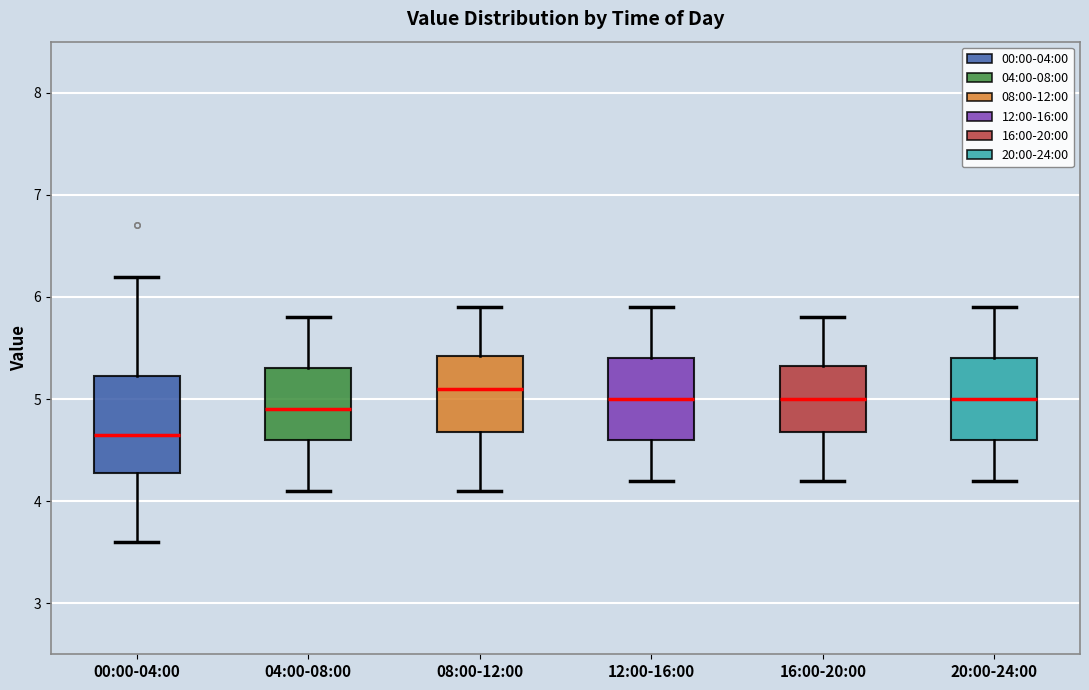

Reading left to right, read every box against the y-axis: the position of its median line, the range the box covers, and the ends of its whiskers. The values are not printed on the chart, so give them approximately, as read against the axis.

00:00-04:00: median 4.7, box 4.3 to 5.2, whiskers 3.6 to 6.2
04:00-08:00: median 4.9, box 4.6 to 5.3, whiskers 4.1 to 5.8
08:00-12:00: median 5.1, box 4.7 to 5.4, whiskers 4.1 to 5.9
12:00-16:00: median 5.0, box 4.6 to 5.4, whiskers 4.2 to 5.9
16:00-20:00: median 5.0, box 4.7 to 5.3, whiskers 4.2 to 5.8
20:00-24:00: median 5.0, box 4.6 to 5.4, whiskers 4.2 to 5.9